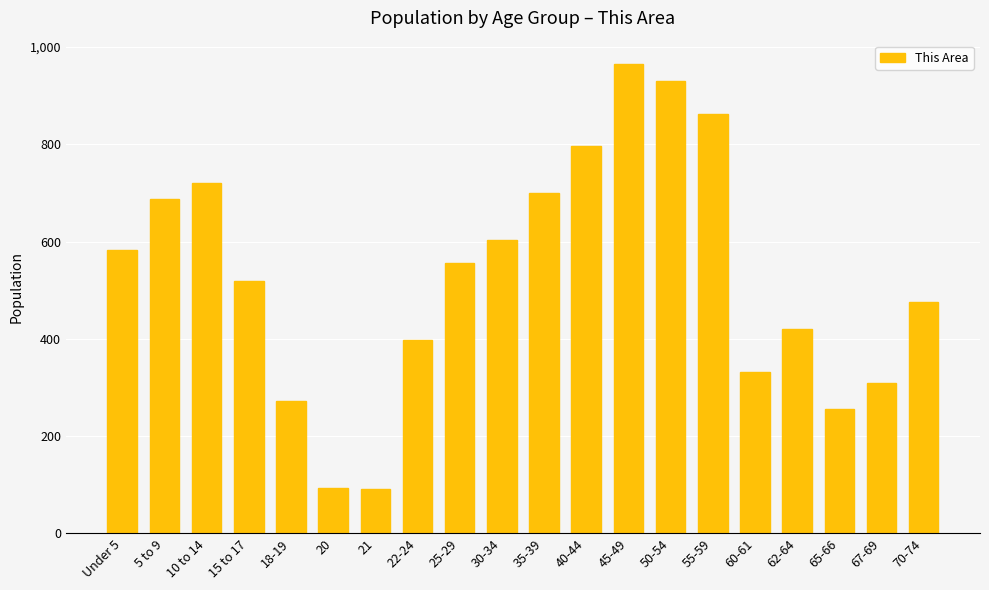

What is the change in value from 18-19 to 22-24?

+126